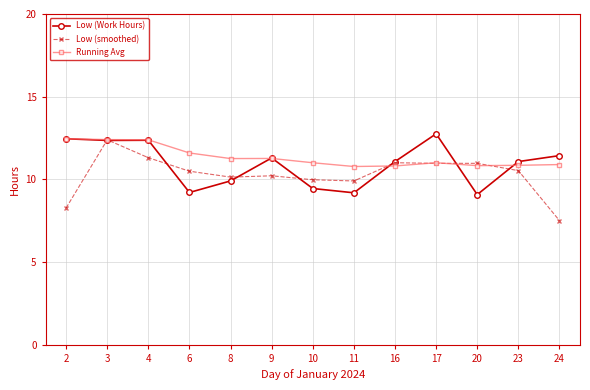

What is the value of the Low (Work Hours) point at the 7th from the left?

9.4